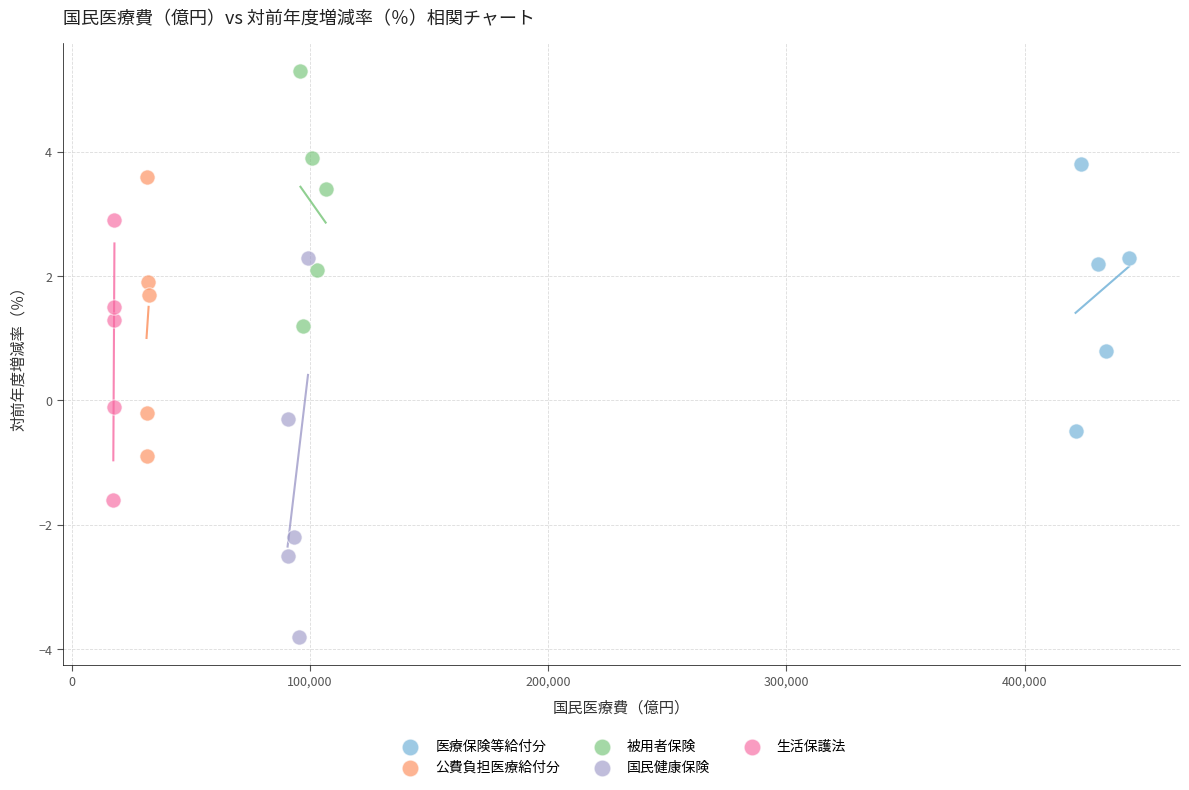

Which series contains the lowest Y value?

国民健康保険